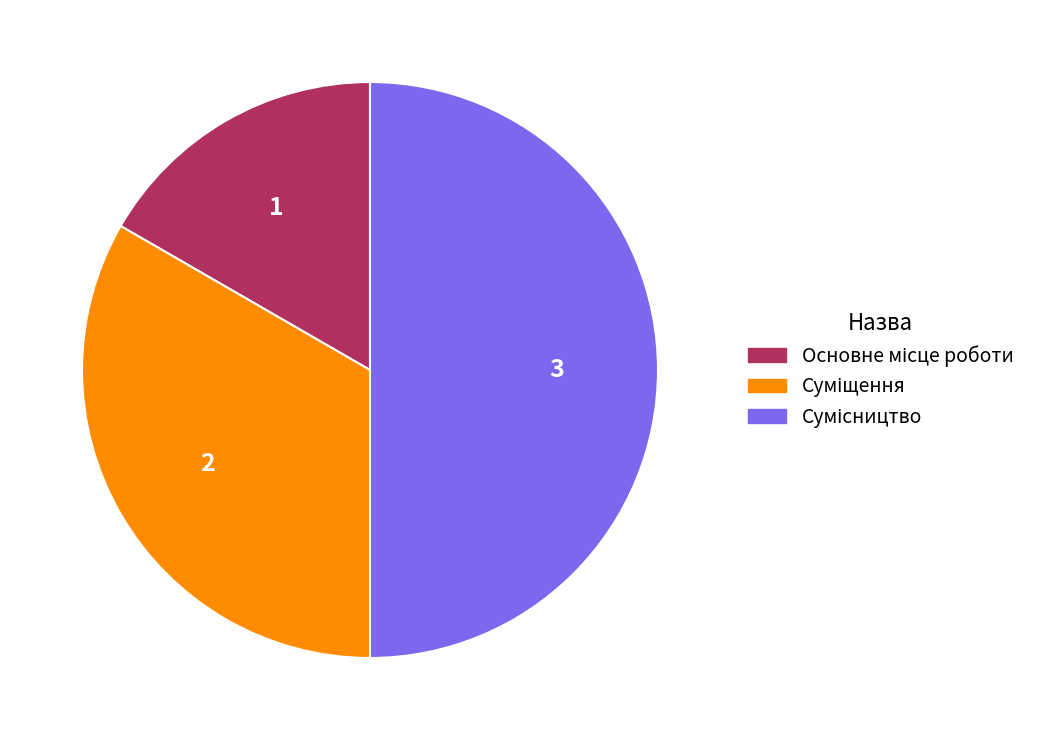

How much of the chart is everything except Суміщення?

66.7%